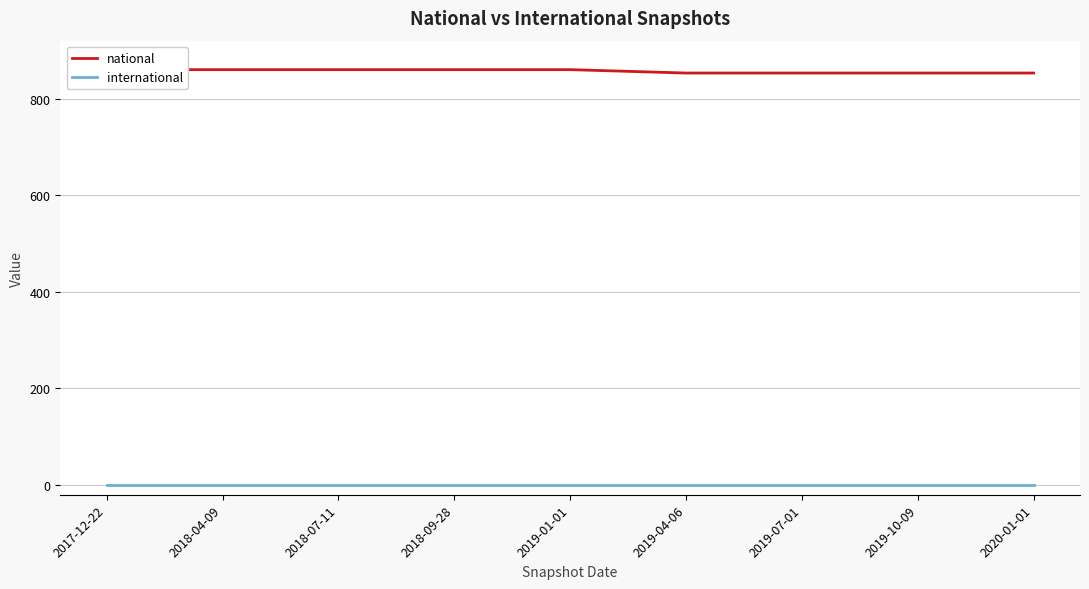

At which label is international closest to 0?

2017-12-22